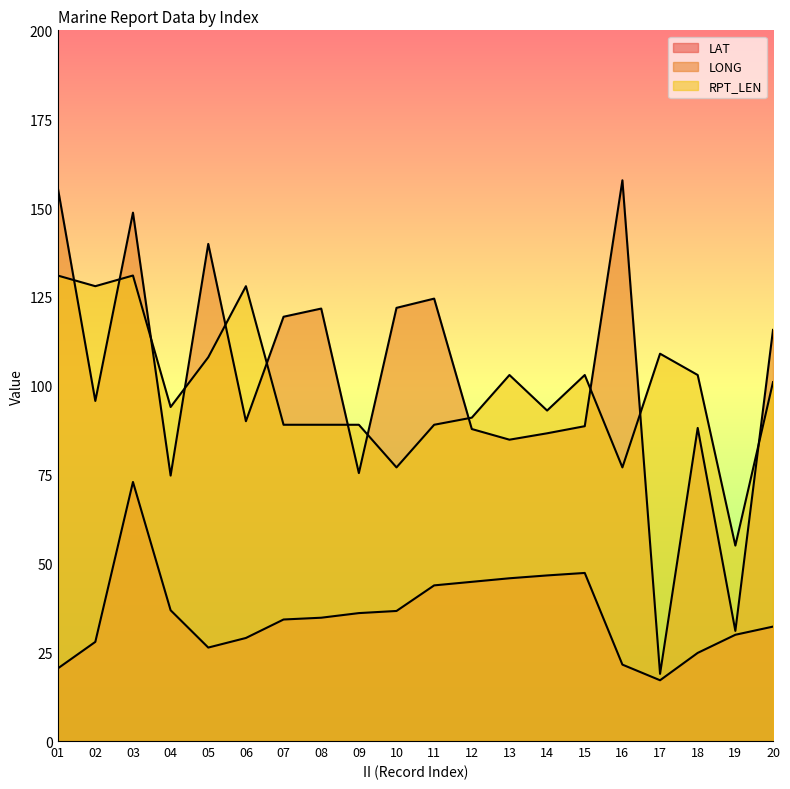

What is the sum of all LONG values?

2027.1